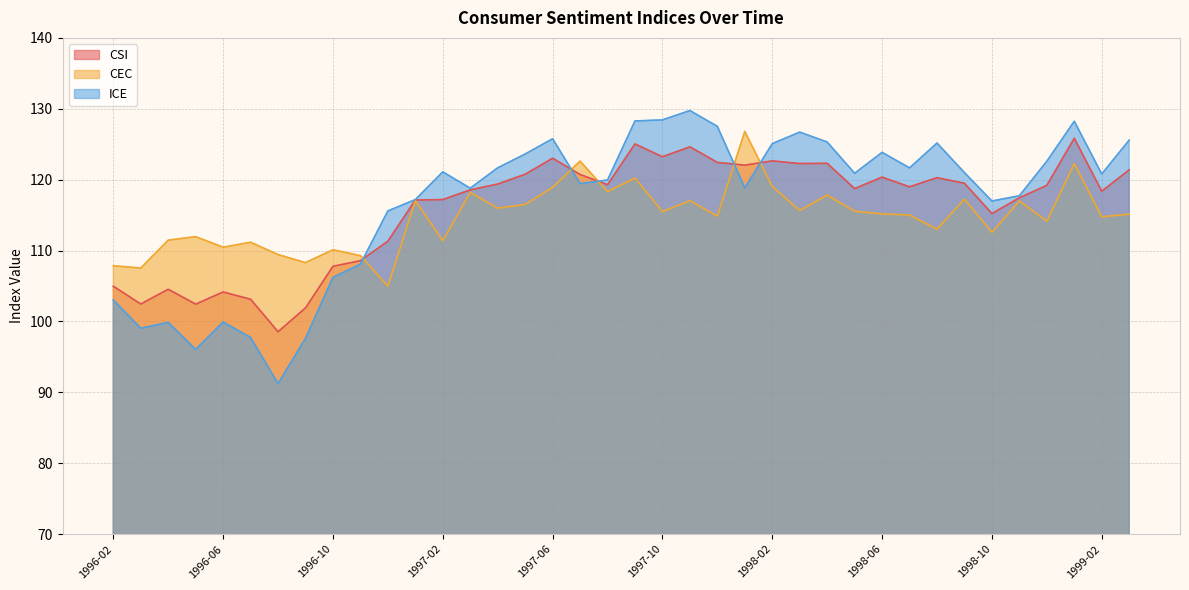

What is the spread (max minus min) of values at 1997-07?

3.2